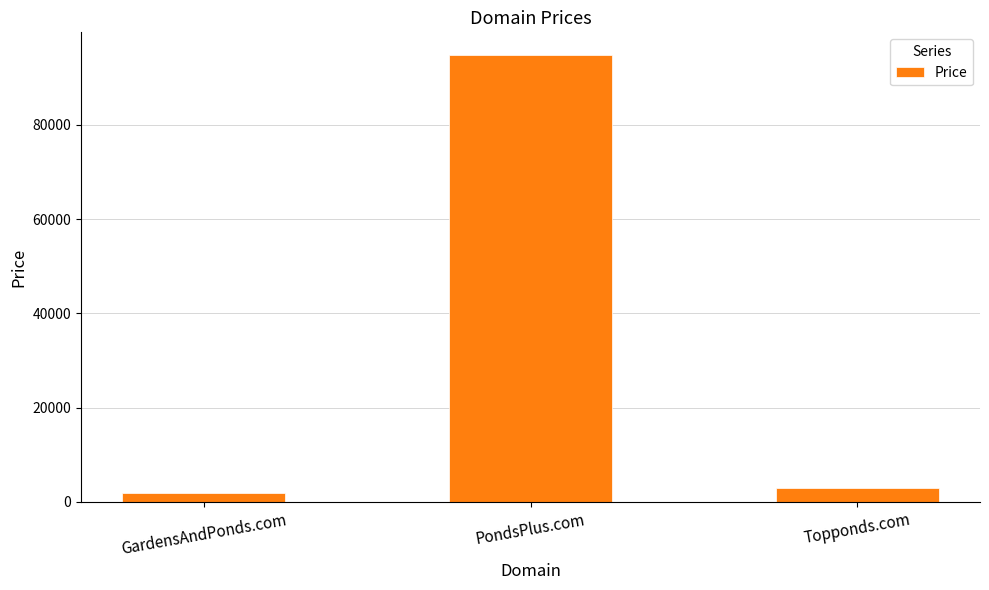

What is the average value?

33221